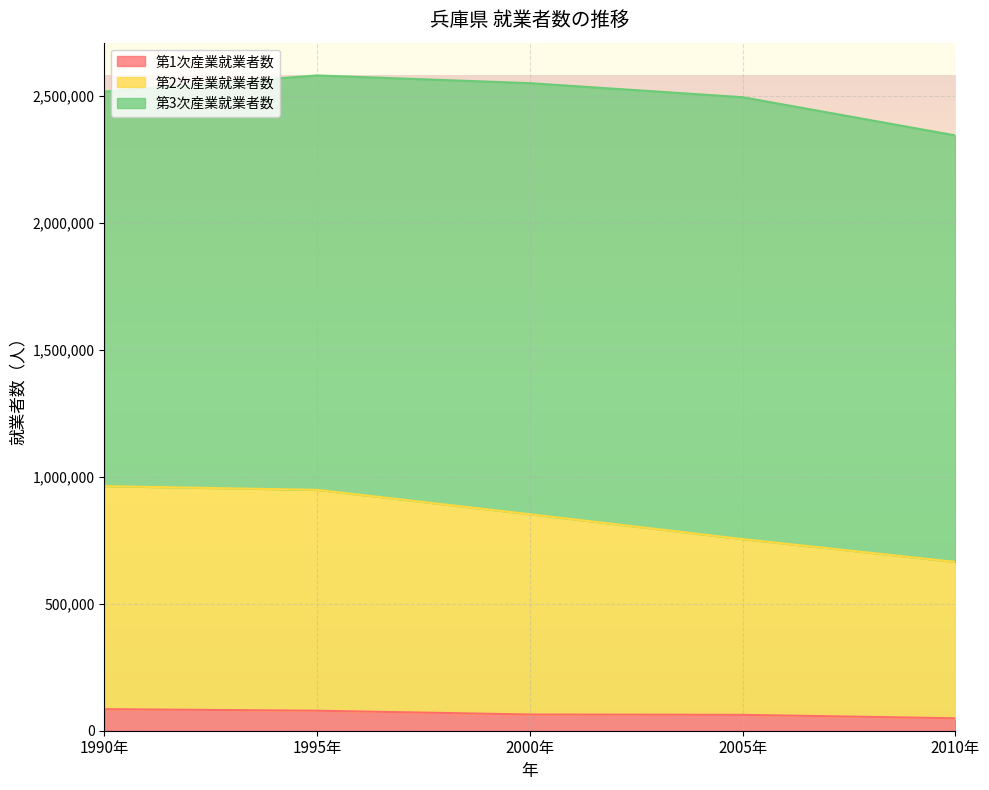

What are all the series names shown in the legend?

第1次産業就業者数, 第2次産業就業者数, 第3次産業就業者数